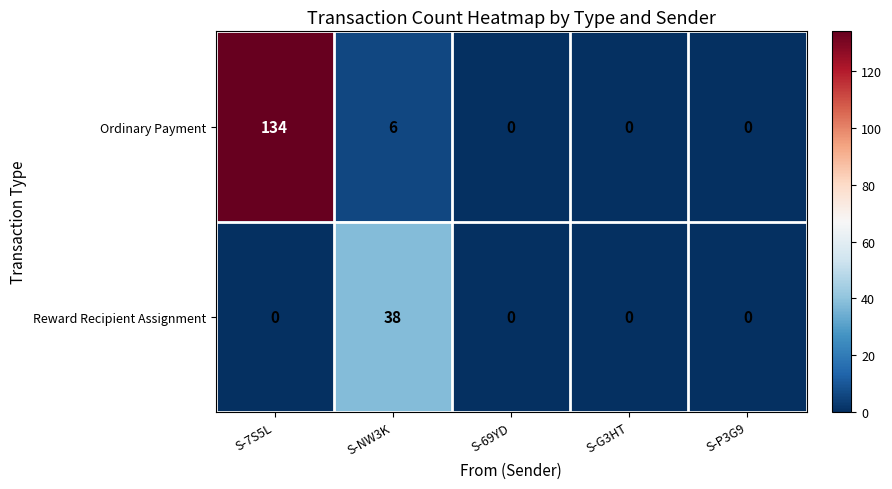

The value of Ordinary Payment at S-P3G9 is 0. True or false?

True